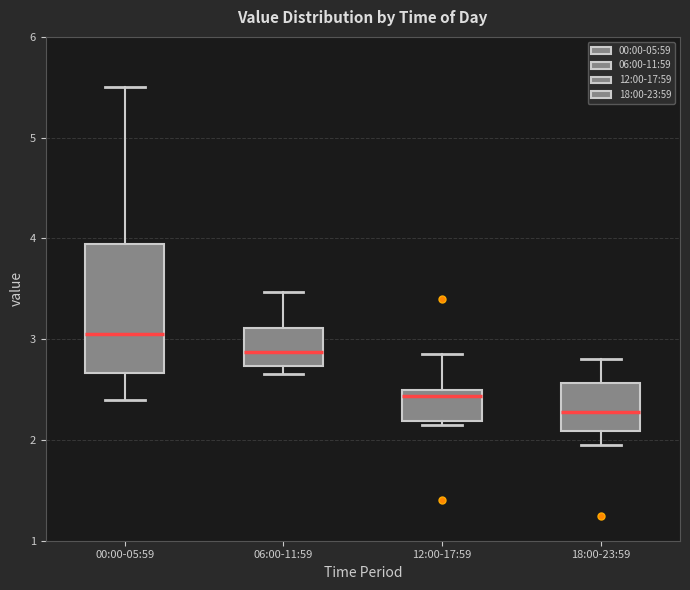

Where does the upper whisker of the box for 18:00-23:59 end on the y-axis? The values are not printed on the chart, so give them approximately, as read against the axis.

2.8